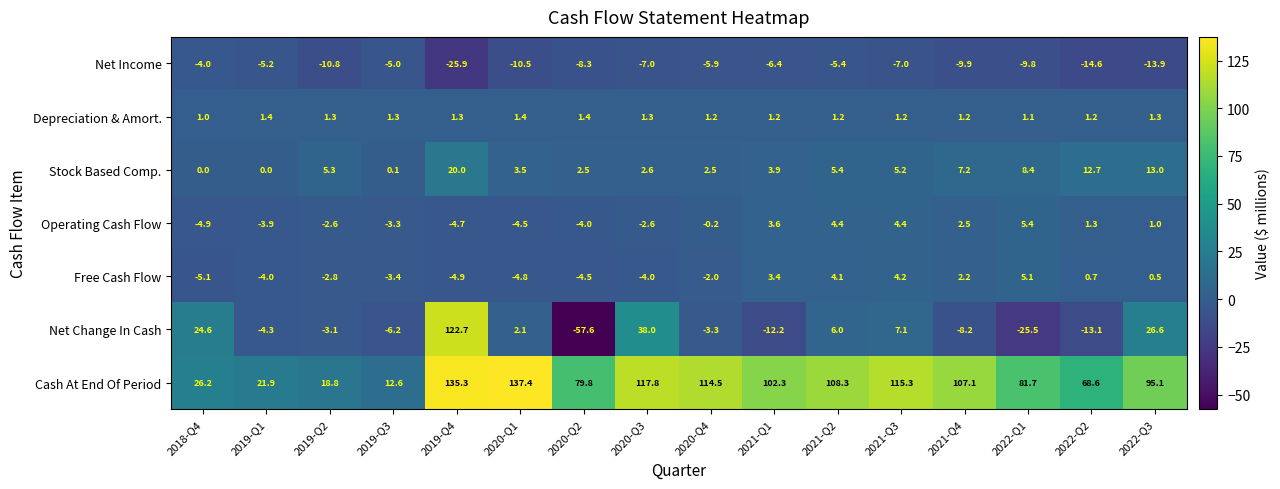

At how many categories does at least one series exceed 24?

13